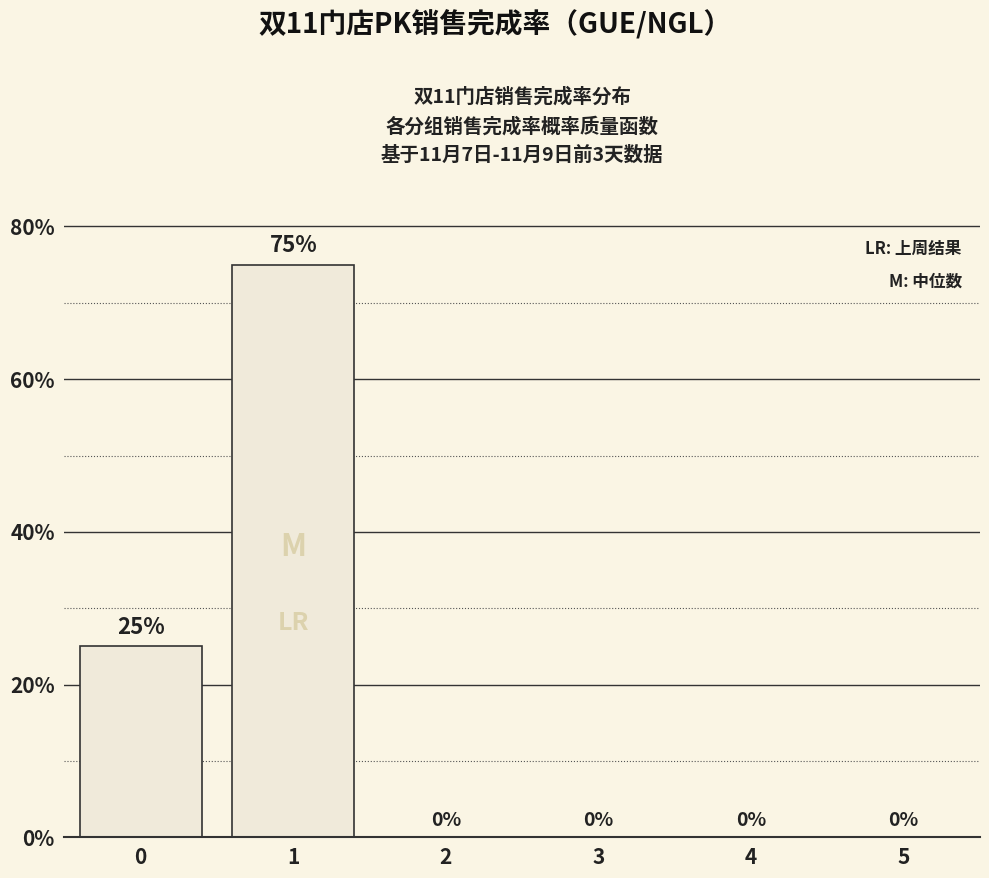

True or false: the data shows 0.8 at 1.

True